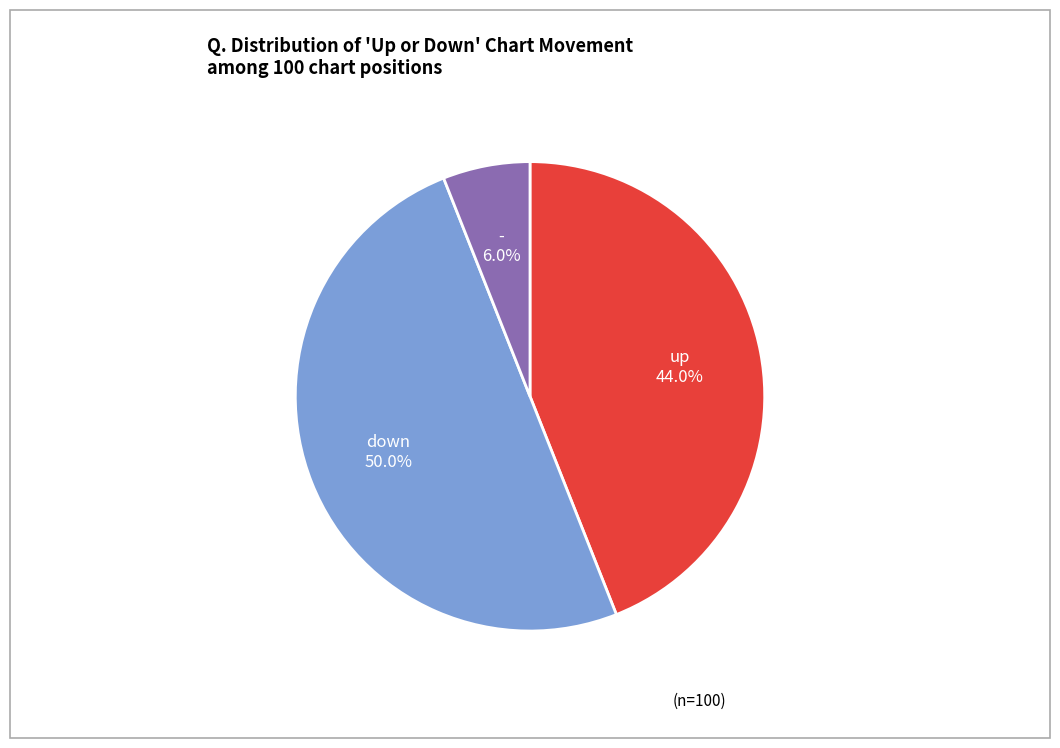

How many segments does this pie chart have?

3